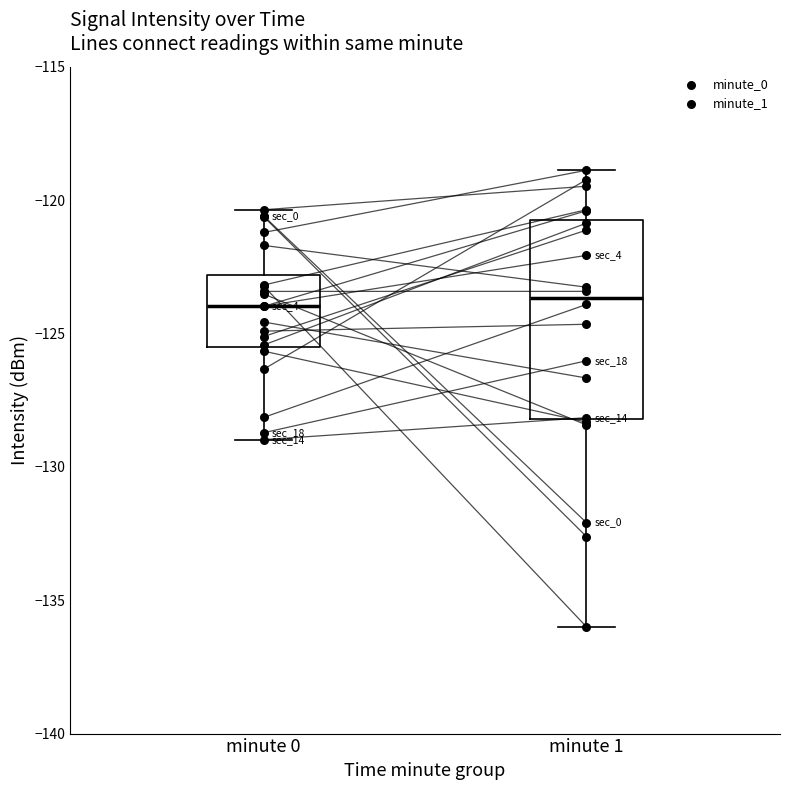

Which series contains the lowest Y value?

minute_1